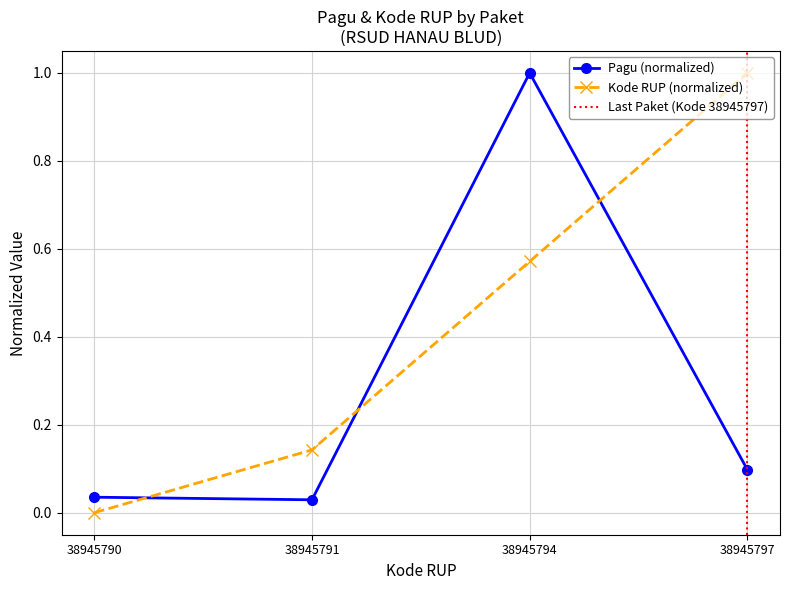

In Pagu, how many points are higher than both neighbors (excluding endpoints)?

1